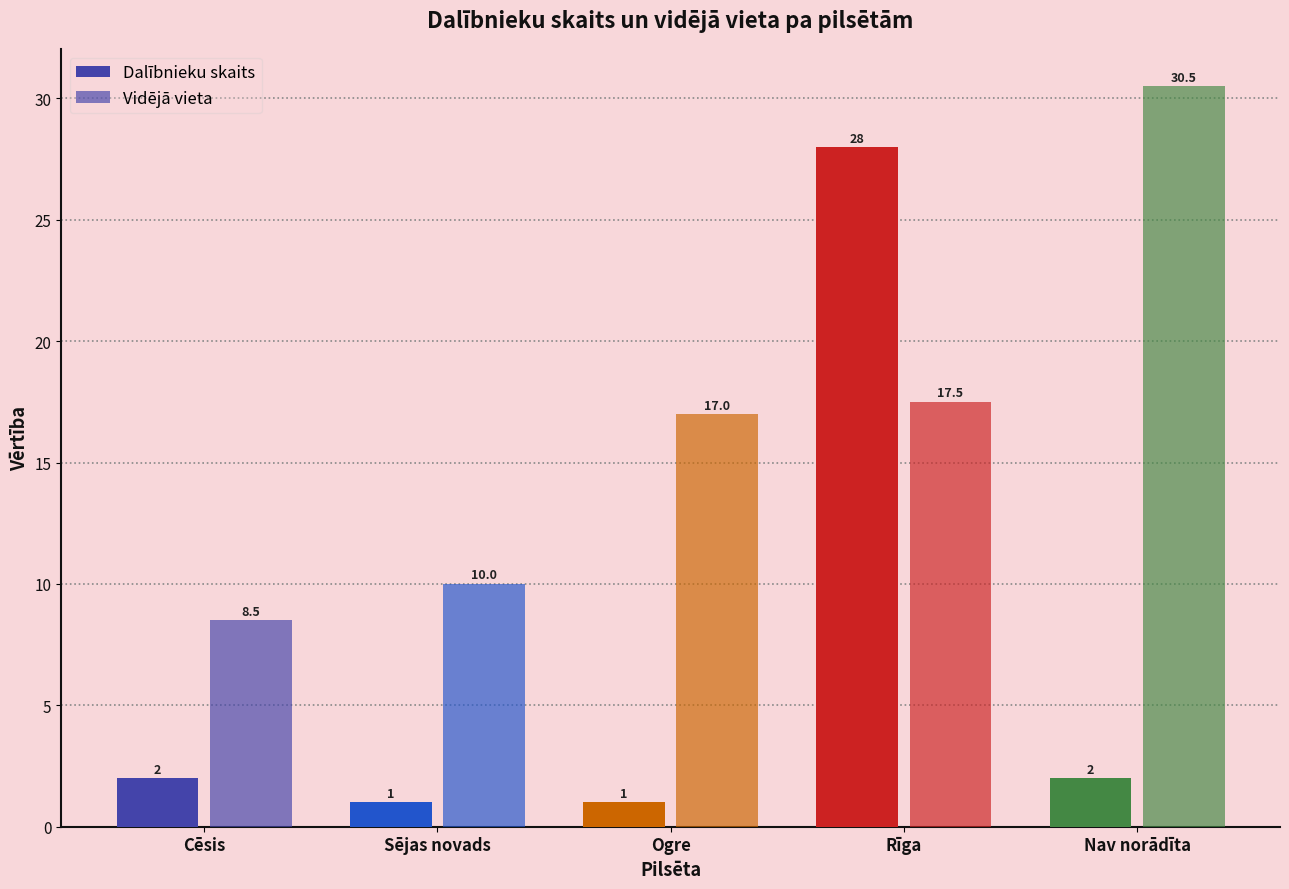

Are the bars grouped side by side (vs. stacked)?

Yes